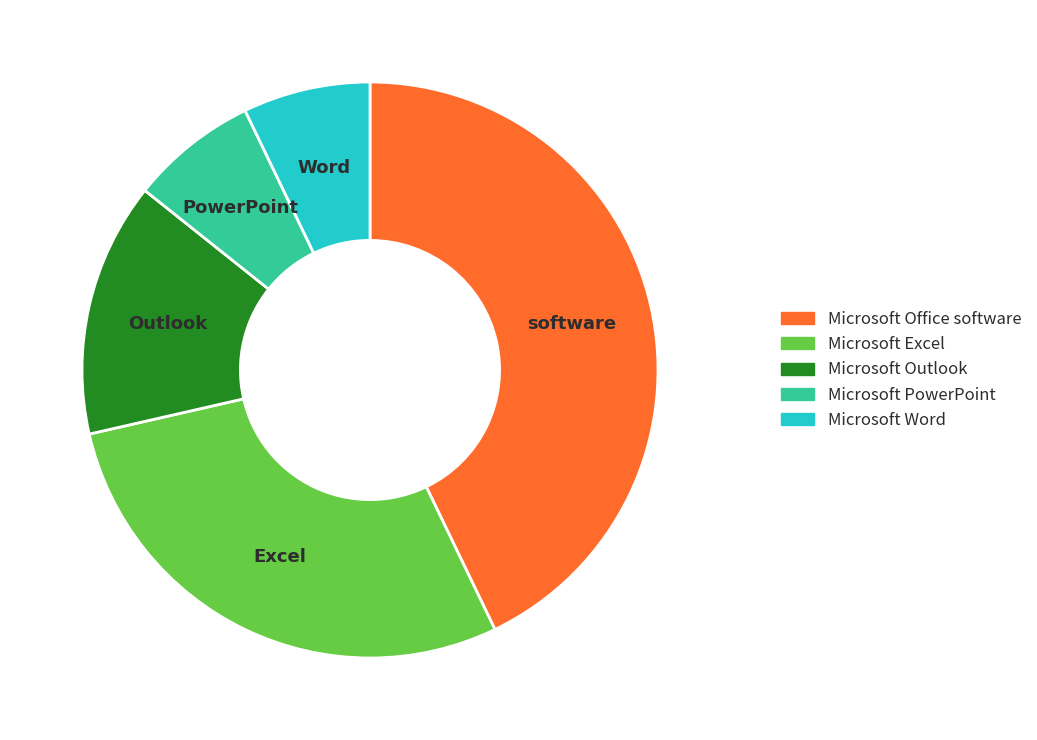

Does Microsoft PowerPoint represent more than half of the total?

No